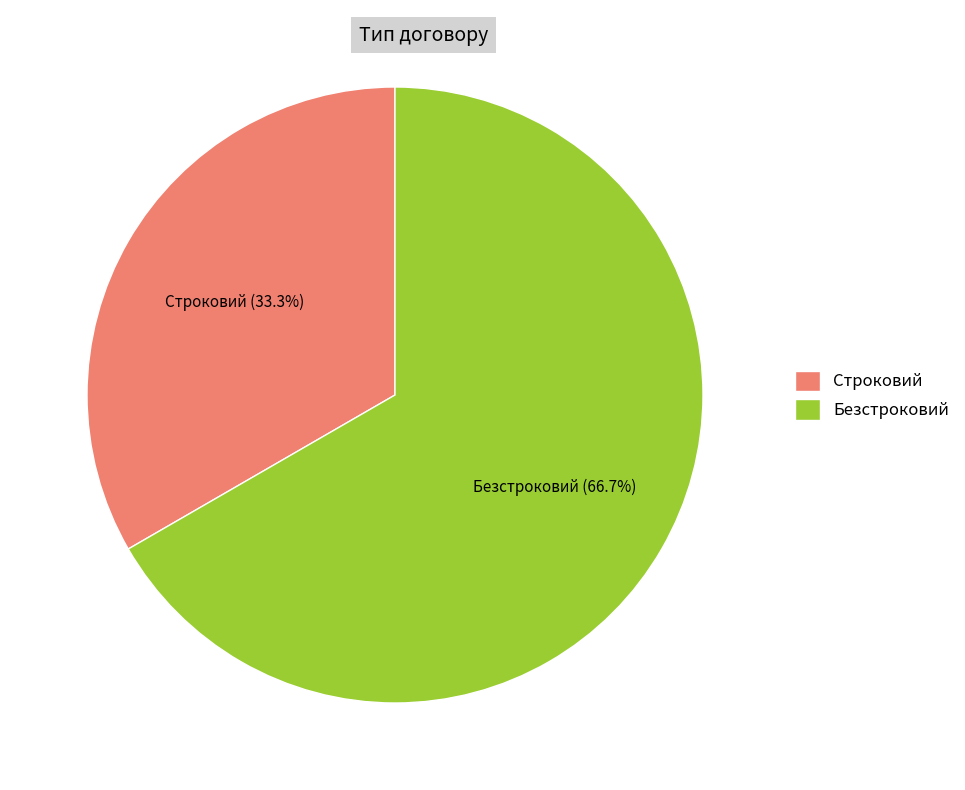

Is there a majority slice in this chart?

Yes